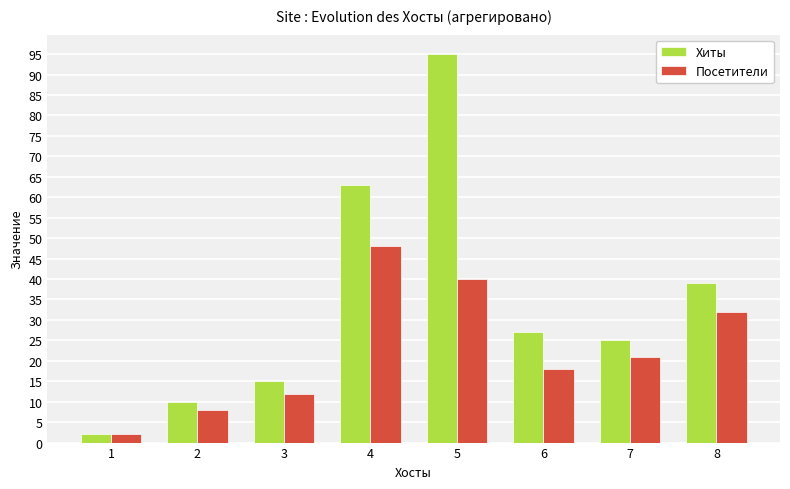

Which label corresponds to the largest value in the chart?

5